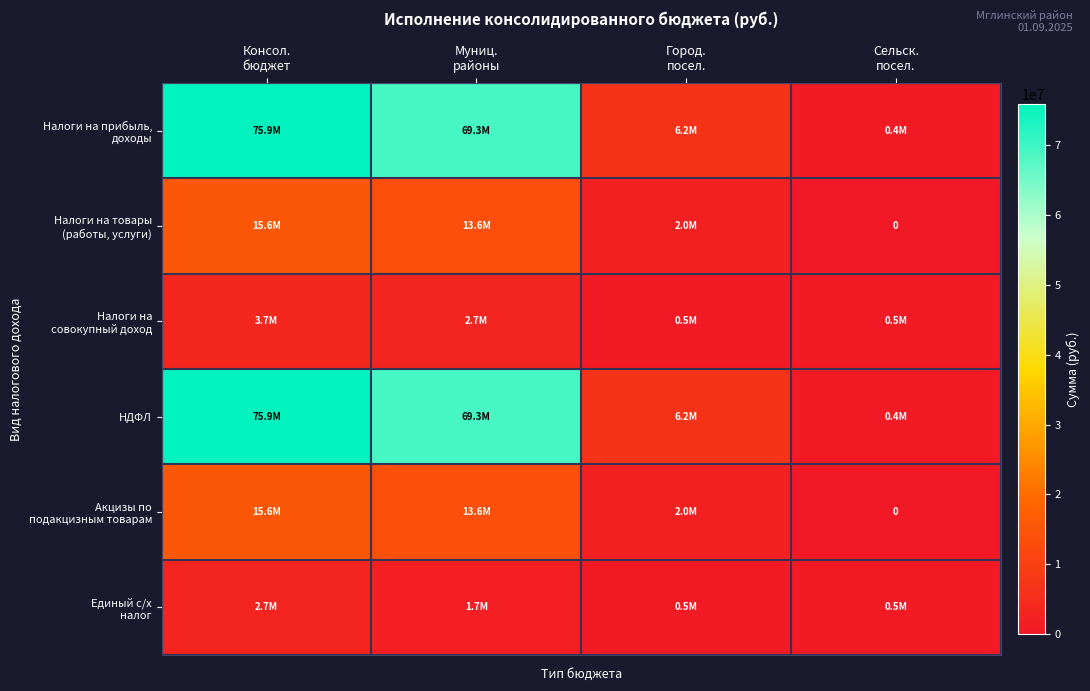

Between Сельск.
посел. and Город.
посел., which is larger?

Город.
посел.